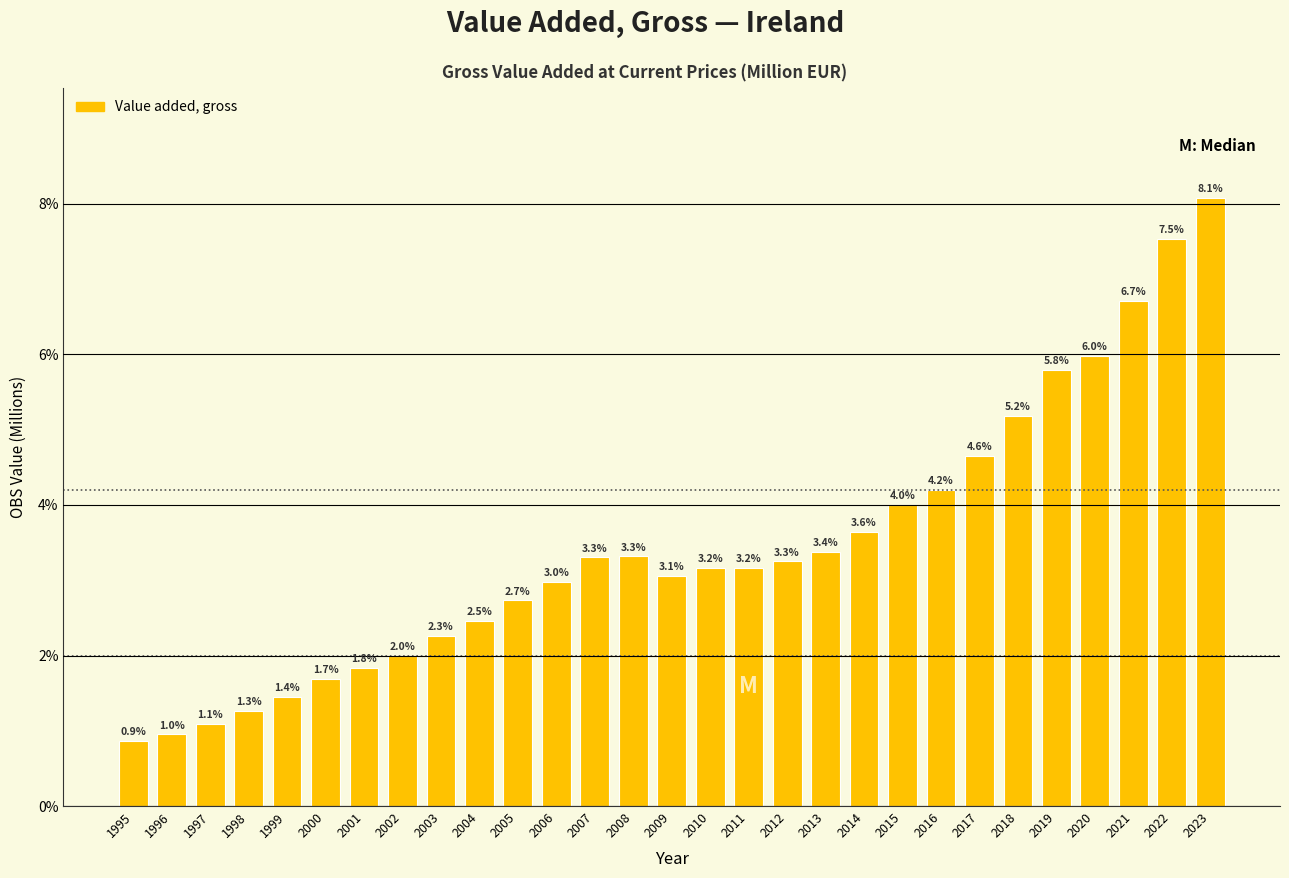

Reading left to right, extract all data points from this chart.

1995=0.9	1996=1.0	1997=1.1	1998=1.3	1999=1.4	2000=1.7	2001=1.8	2002=2.0	2003=2.3	2004=2.5	2005=2.7	2006=3.0	2007=3.3	2008=3.3	2009=3.1	2010=3.2	2011=3.2	2012=3.3	2013=3.4	2014=3.6	2015=4.0	2016=4.2	2017=4.6	2018=5.2	2019=5.8	2020=6.0	2021=6.7	2022=7.5	2023=8.1